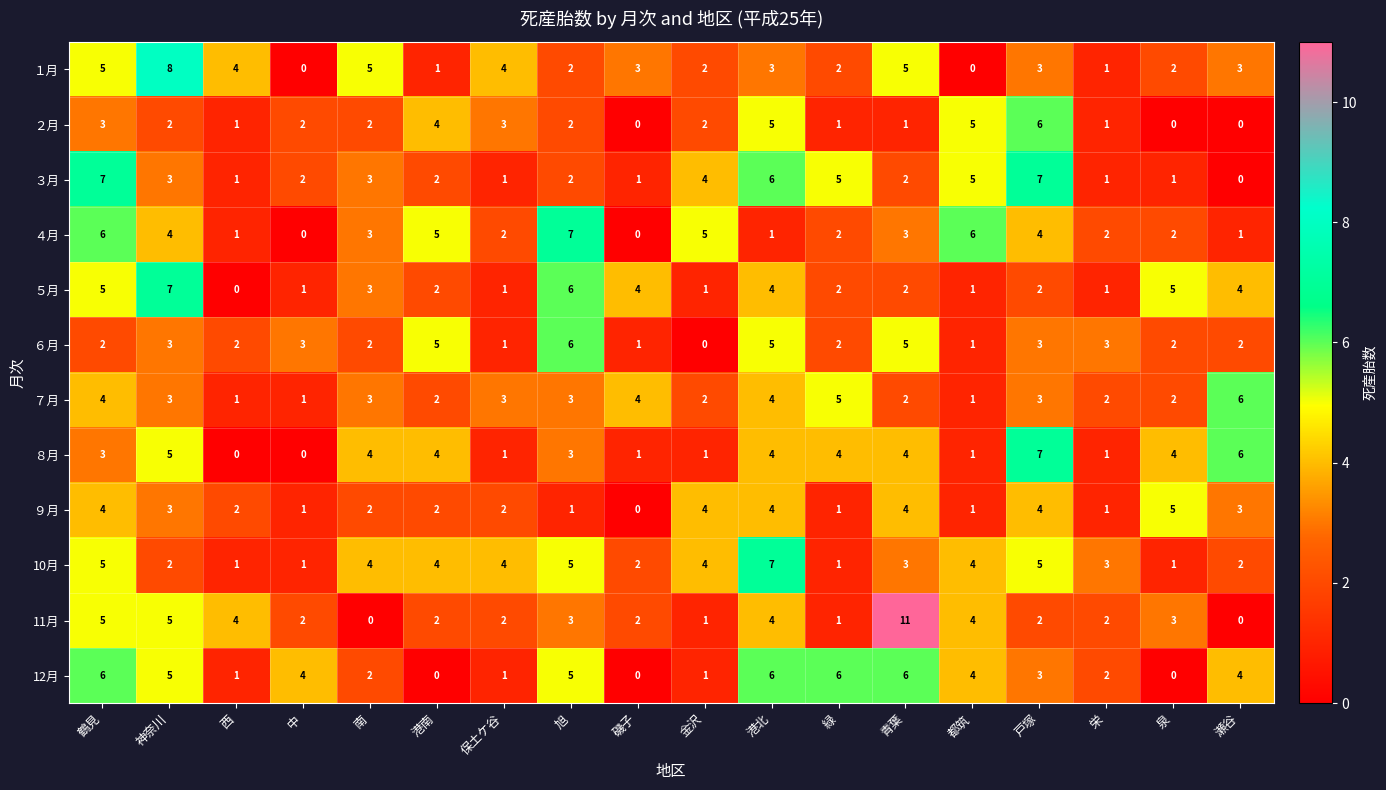

True or false: ７月 has a value of 3 at 青葉.

False